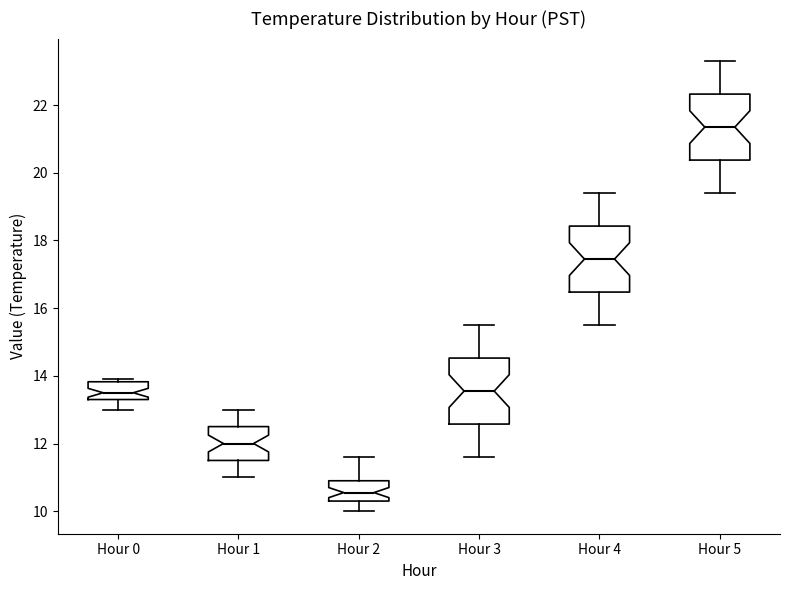

Reading left to right, transcribe this box plot: for each box, give where its median line is, the range the box spans, and where its two whiskers end, as read against the y-axis. The values are not printed on the chart, so give them approximately, as read against the axis.

Hour 0: median 13.6, box 13.4 to 13.8, whiskers 13.0 to 14.0
Hour 1: median 12.0, box 11.6 to 12.6, whiskers 11.0 to 13.0
Hour 2: median 10.6, box 10.4 to 11.0, whiskers 10.0 to 11.6
Hour 3: median 13.6, box 12.6 to 14.6, whiskers 11.6 to 15.6
Hour 4: median 17.4, box 16.4 to 18.4, whiskers 15.6 to 19.4
Hour 5: median 21.4, box 20.4 to 22.4, whiskers 19.4 to 23.4